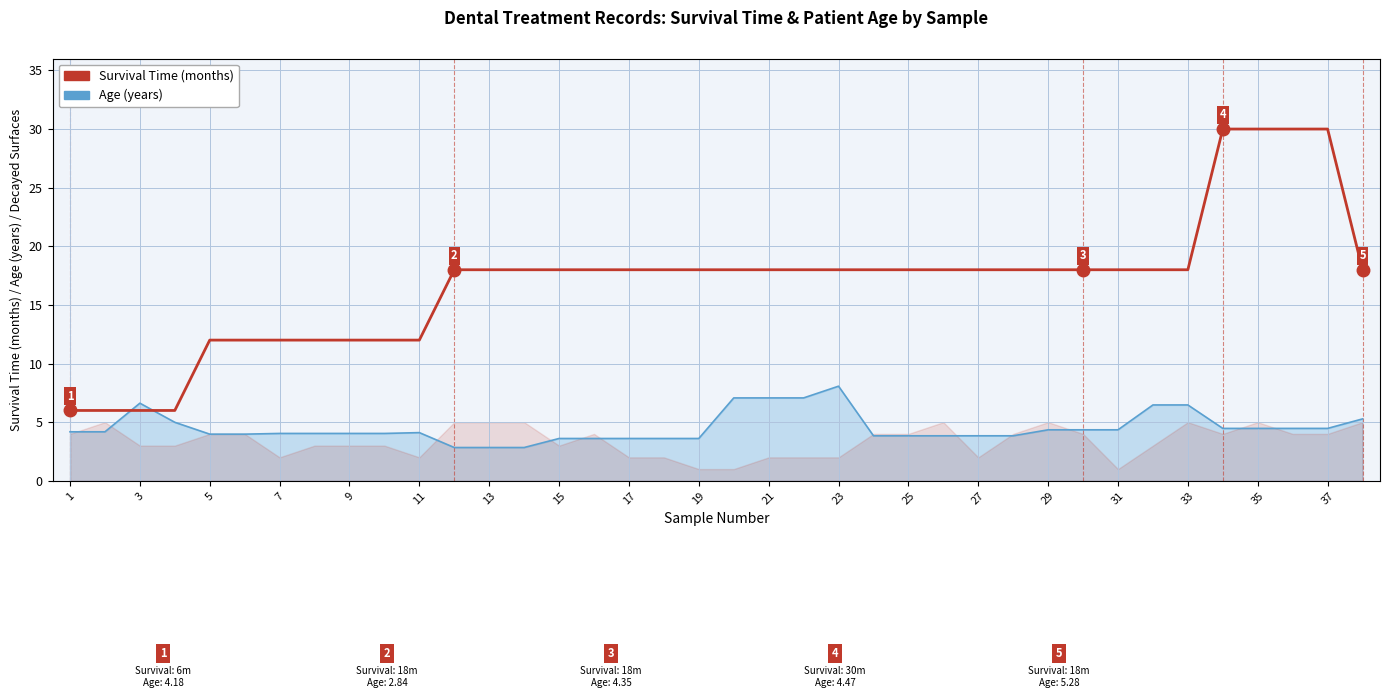

Count the Survival Time (months) values in the range 12 to 18.

30